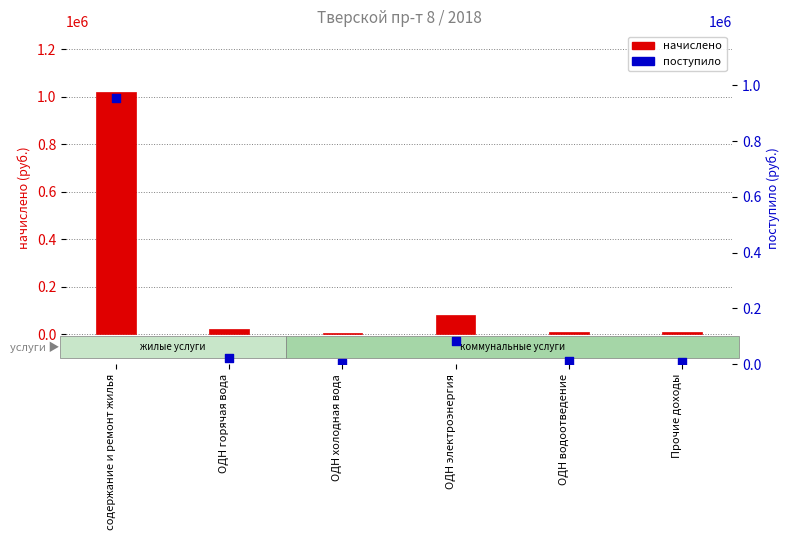

What is the total value across all series at ОДН горячая вода?

42240.3